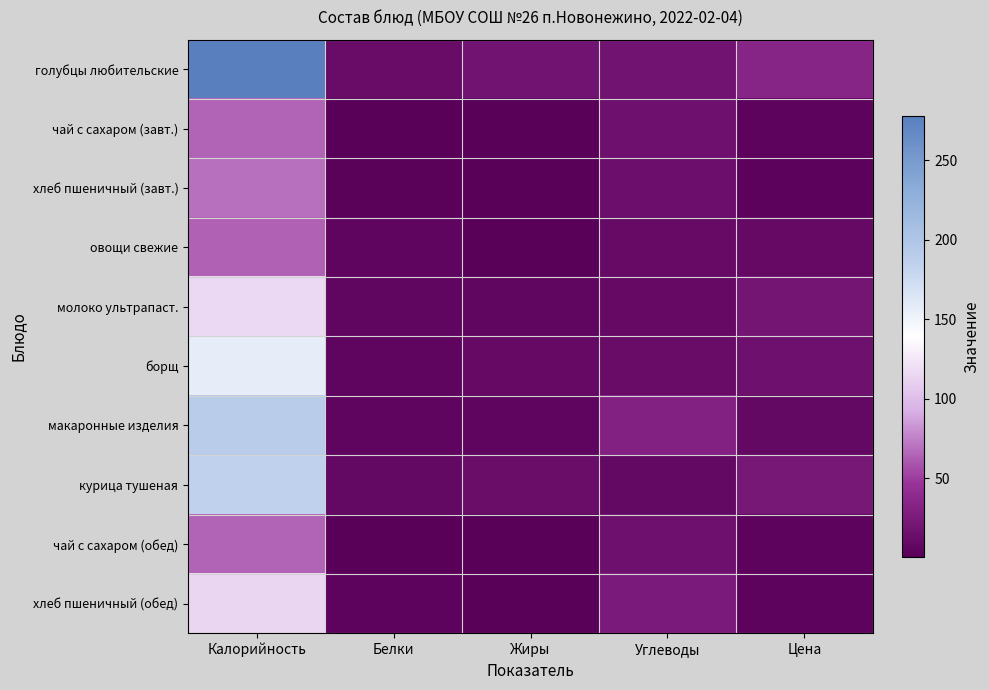

What is the spread (max minus min) of values at Калорийность?

215.0